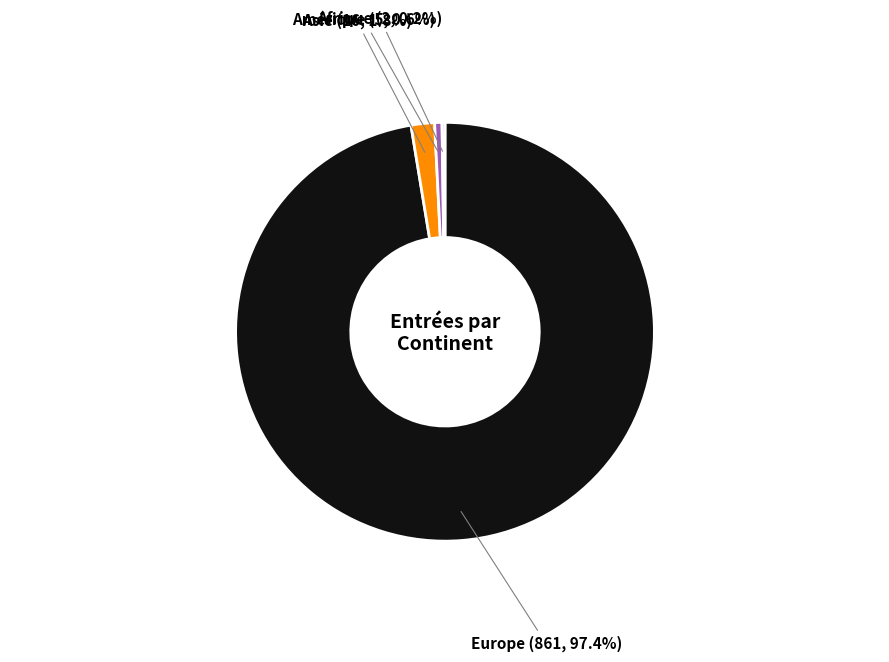

Which has a higher value, Europe or Asie?

Europe